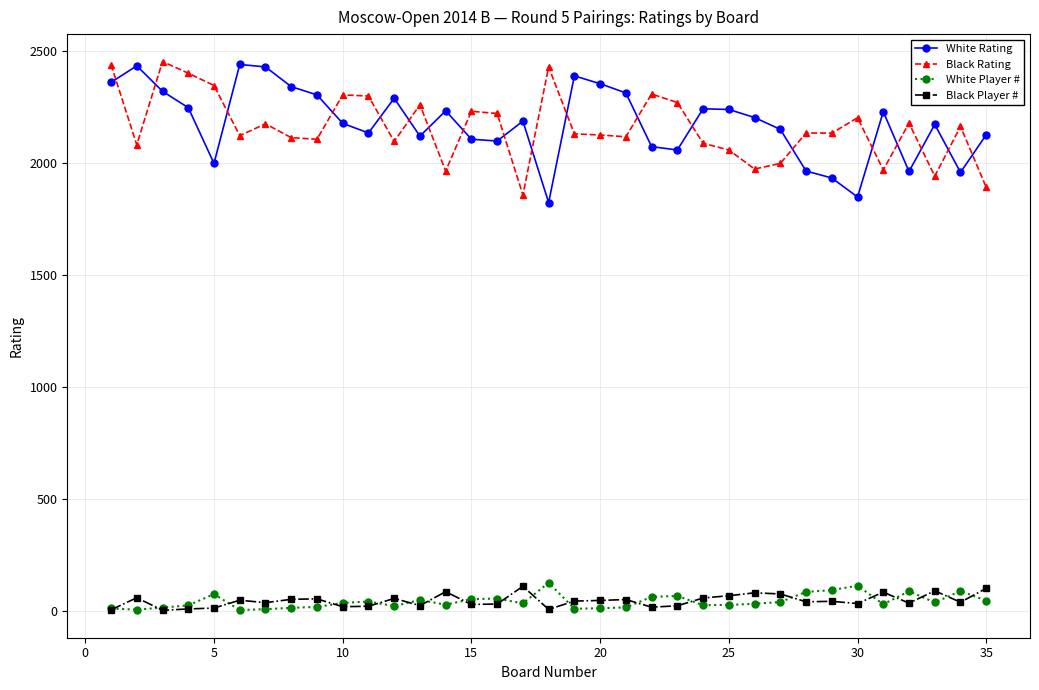

How many data points does each series have?

35